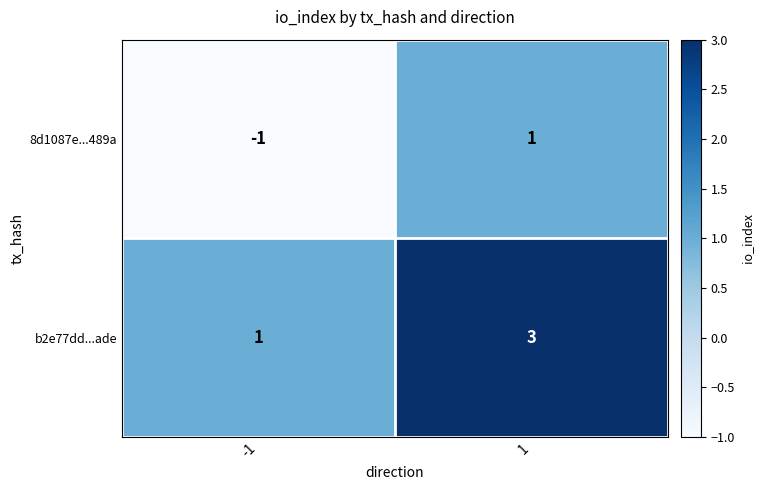

What is the maximum value for b2e77dd...ade?

3